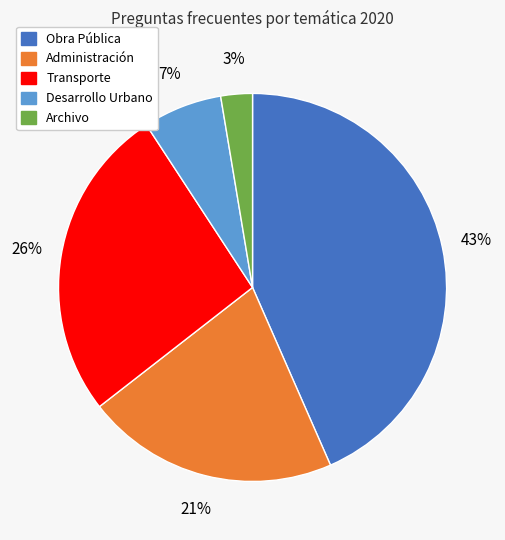

Is there a majority slice in this chart?

No